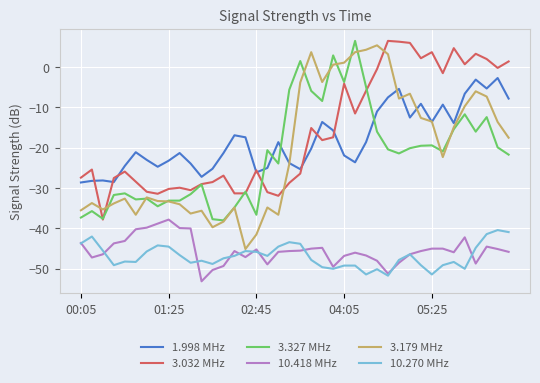

In 1.998 MHz, how many points are higher than both neighbors (excluding endpoints)?

11